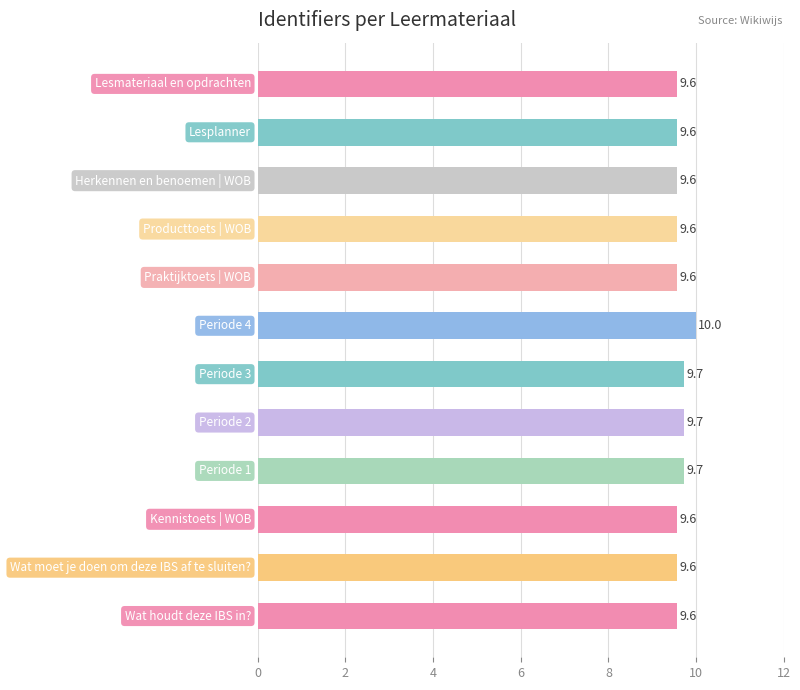

Count the values in the range 9 to 10.

12